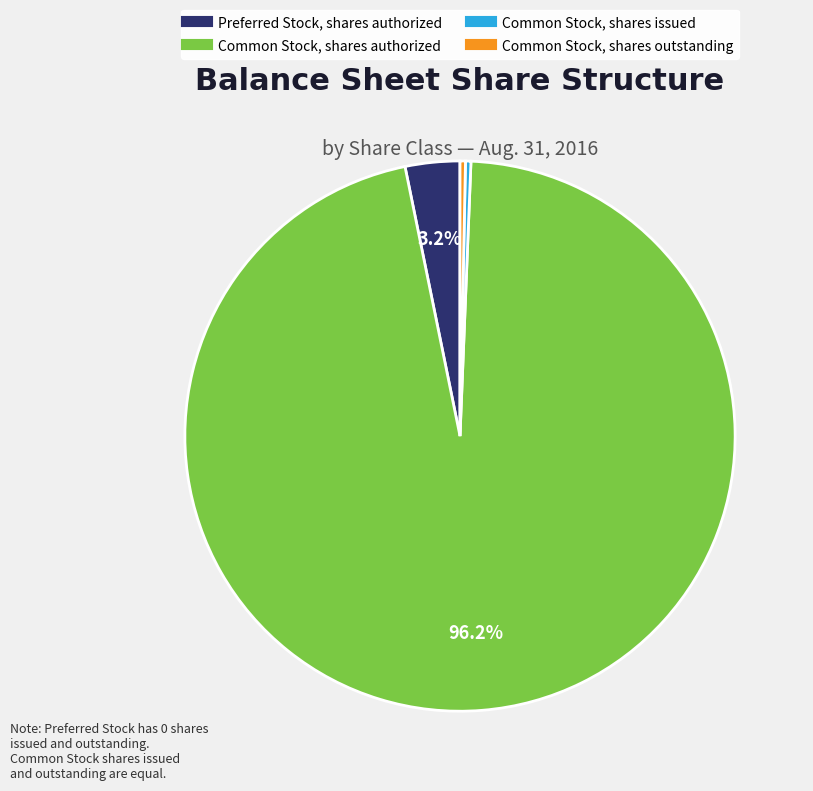

How many segments does this pie chart have?

4